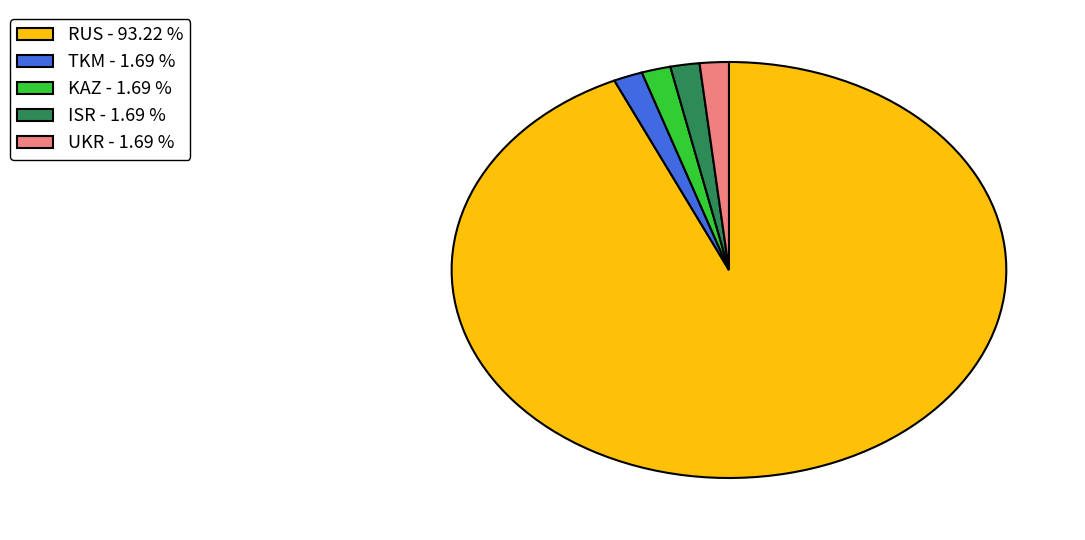

Which has a higher value, ISR - 1.69 % or RUS - 93.22 %?

RUS - 93.22 %